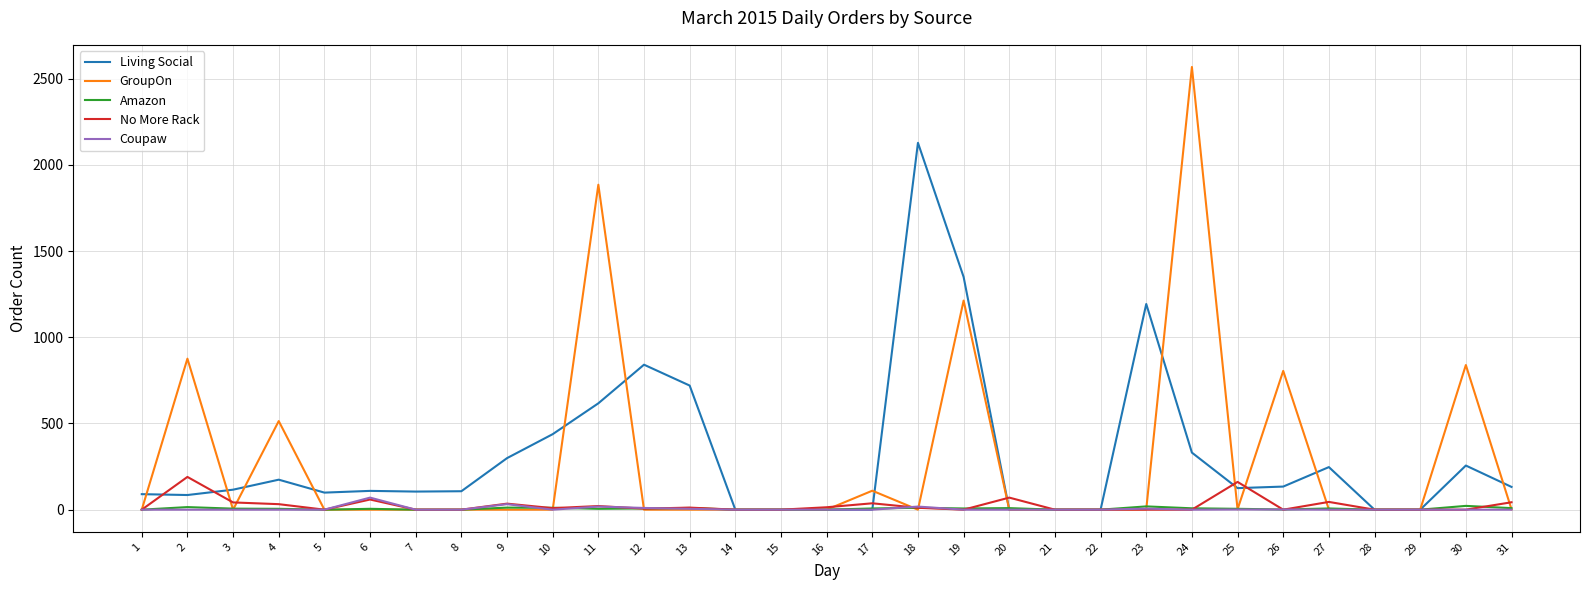

Which series has the widest spread of values?

GroupOn